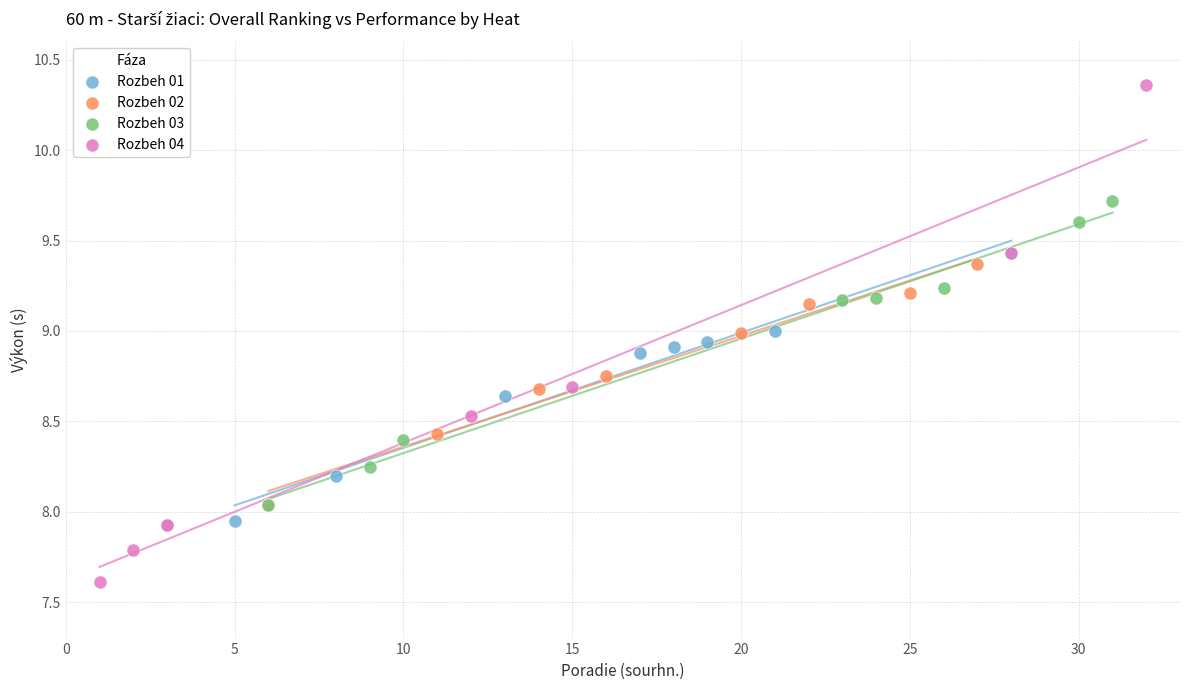

Which series reaches the minimum Y coordinate?

Rozbeh 04